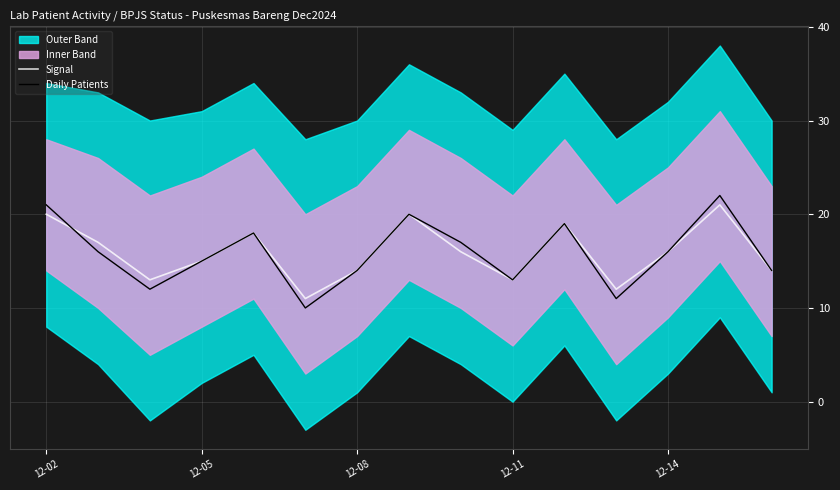

True or false: Daily Patients has a value of 16 at 12-14.

True